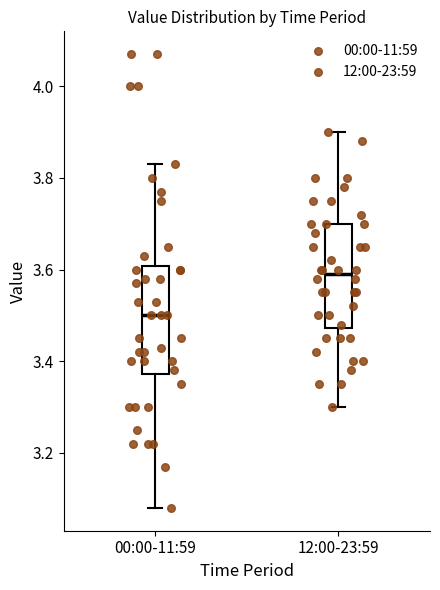

Reading left to right, transcribe this box plot: for each box, give where its median line is, the range the box spans, and where its two whiskers end, as read against the y-axis. The values are not printed on the chart, so give them approximately, as read against the axis.

00:00-11:59: median 3.50, box 3.38 to 3.60, whiskers 3.08 to 3.84
12:00-23:59: median 3.60, box 3.48 to 3.70, whiskers 3.30 to 3.90